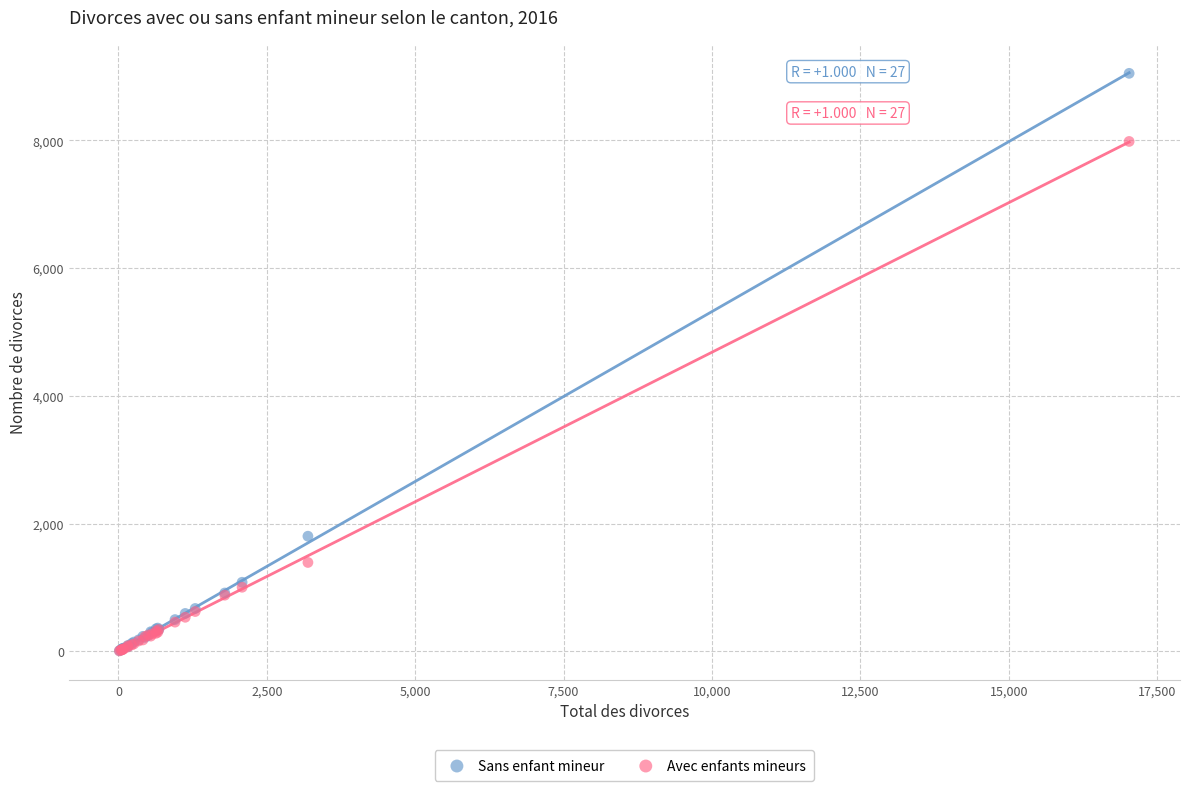

What are all the series names shown in the legend?

Sans enfant mineur, Avec enfants mineurs